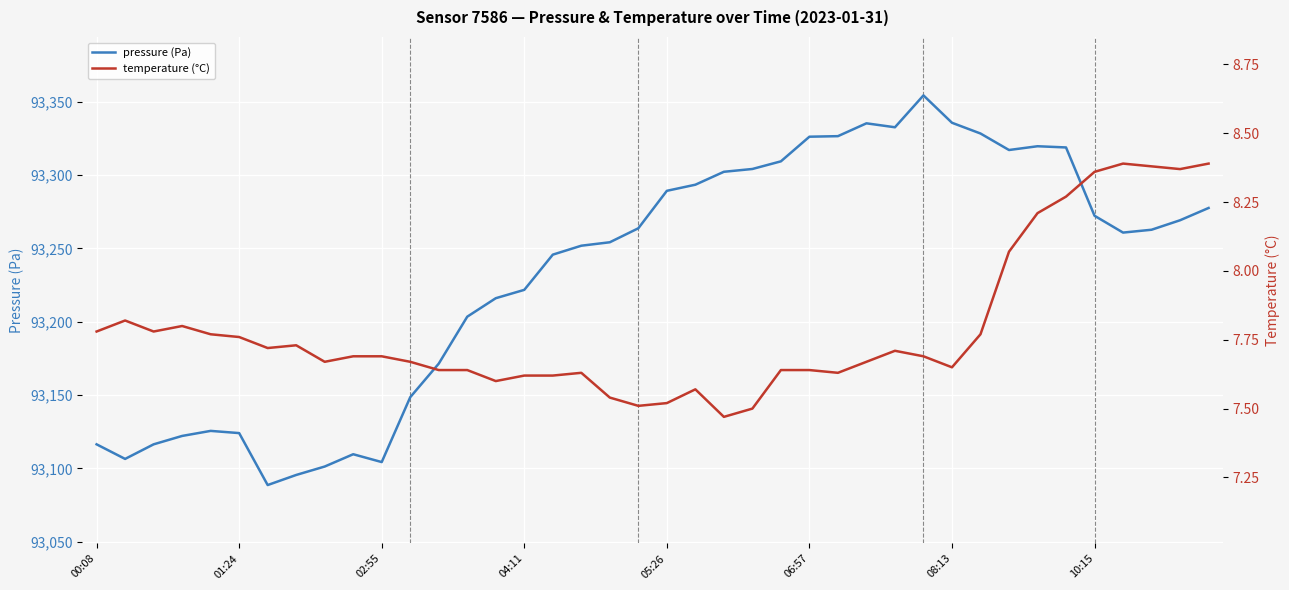

Reading left to right, transcribe all the data shown in this chart.

pressure (Pa): 93116.5	93106.5	93116.5	93122.2	93125.6	93124.1	93088.7	93095.6	93101.3	93109.7	93104.4	93148.6	93171.5	93203.5	93216.1	93221.8	93245.8	93251.8	93254.2	93263.7	93289.2	93293.4	93302.2	93304.1	93309.3	93326.1	93326.5	93335.2	93332.6	93354.3	93335.6	93328.3	93317.1	93319.6	93318.8	93272.2	93260.8	93262.7	93269.2	93277.6
temperature (°C): 7.8	7.8	7.8	7.8	7.8	7.8	7.7	7.7	7.7	7.7	7.7	7.7	7.6	7.6	7.6	7.6	7.6	7.6	7.5	7.5	7.5	7.6	7.5	7.5	7.6	7.6	7.6	7.7	7.7	7.7	7.7	7.8	8.1	8.2	8.3	8.4	8.4	8.4	8.4	8.4